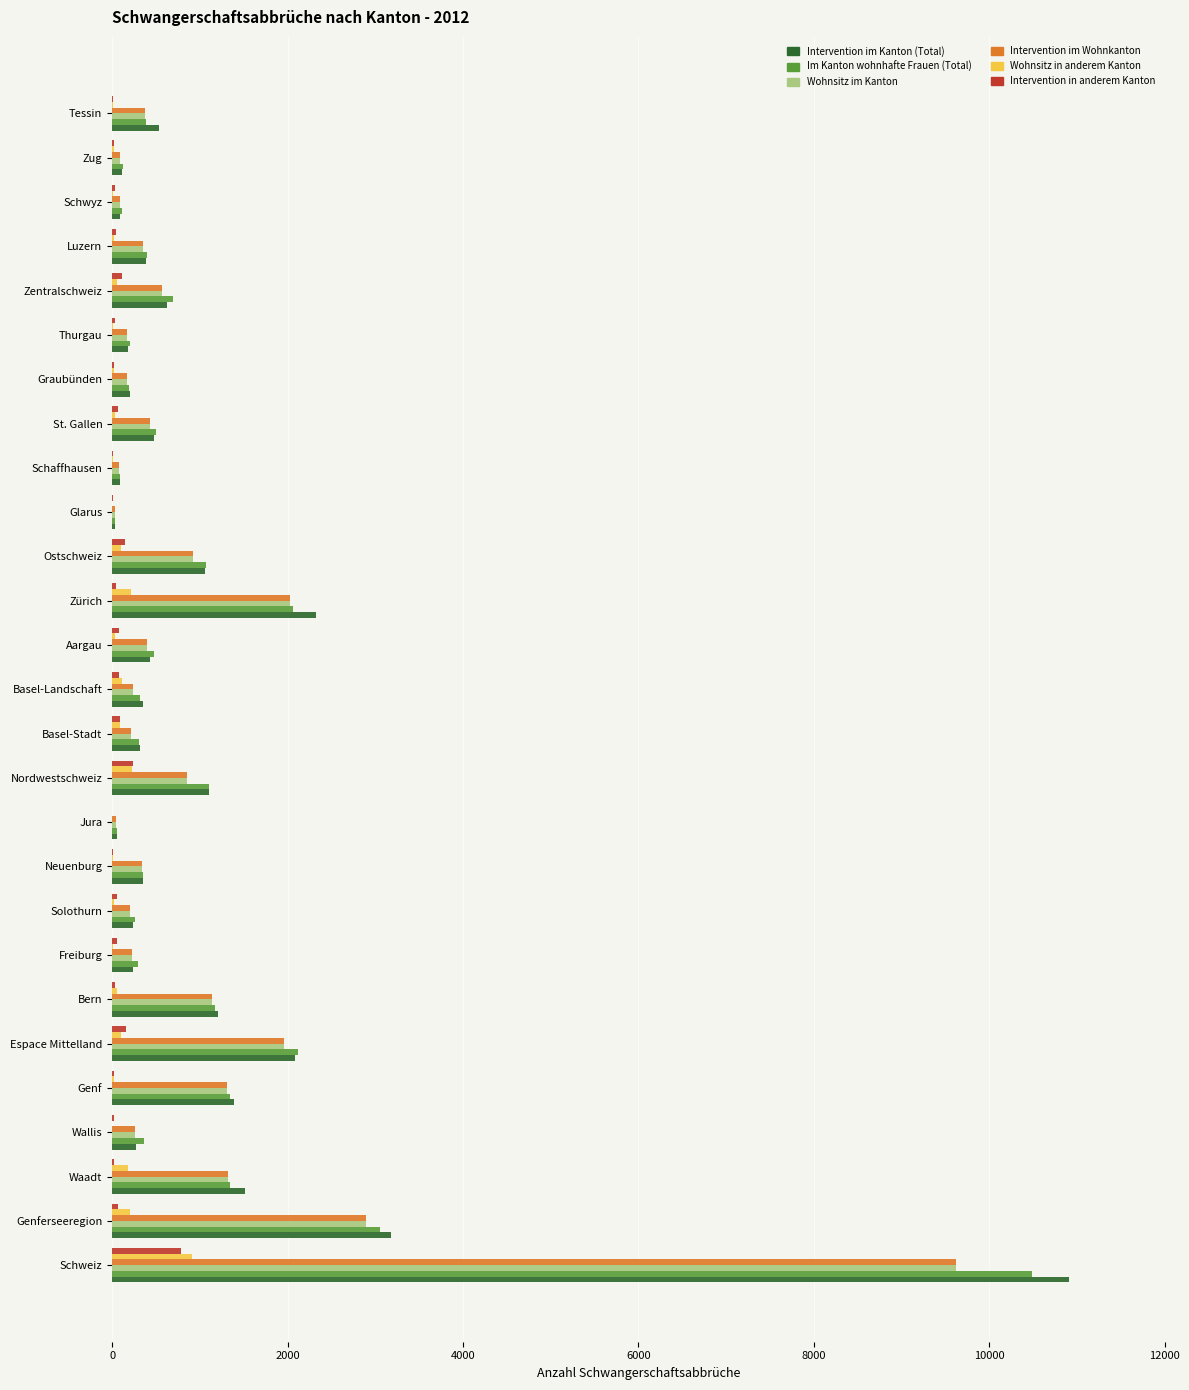

Which series changed the most between Basel-Landschaft and Zürich?

Intervention im Kanton (Total)